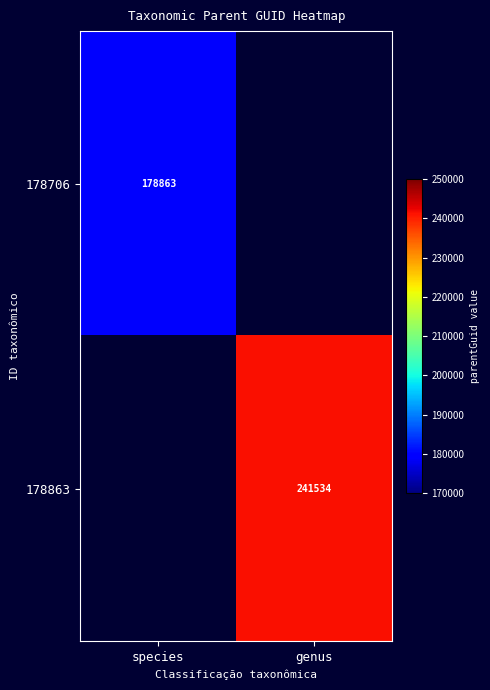

The value of 178706 at species is 178863. True or false?

True